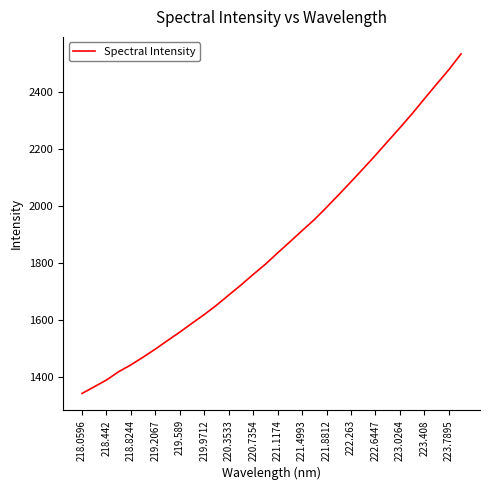

What is the smallest value displayed?

1343.5